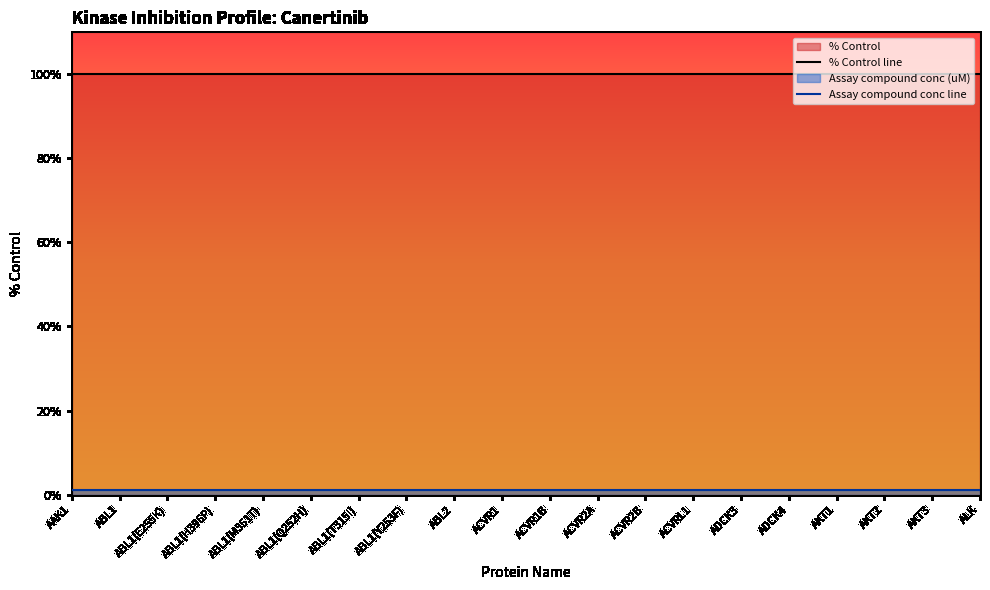

Which series has the largest range (max minus min)?

% Control line